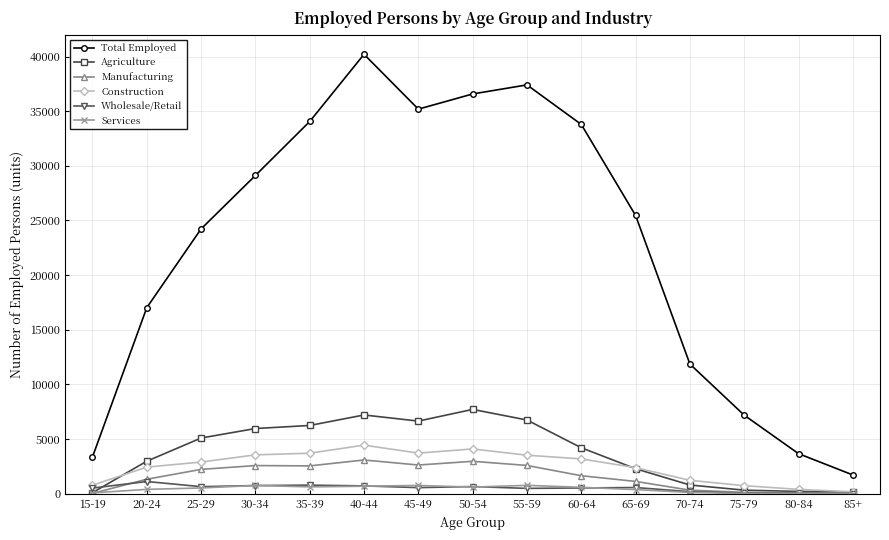

Is it true that Manufacturing equals 80 at 80-84?

True